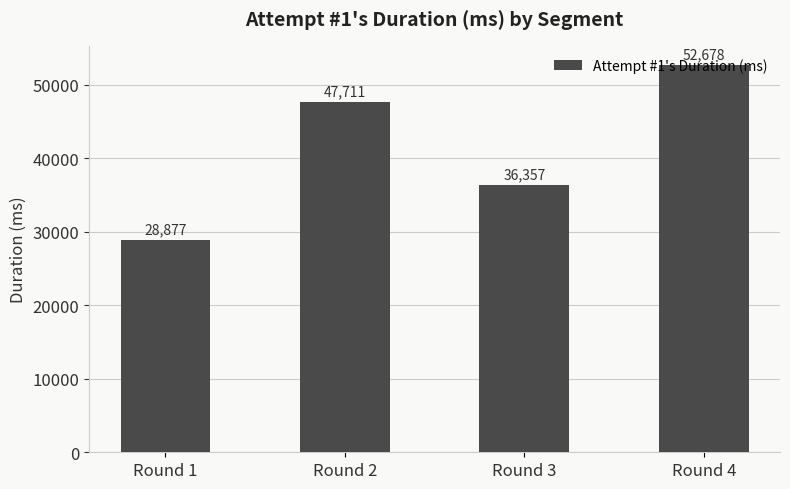

What is the value of the 2nd bar from the left?

47711